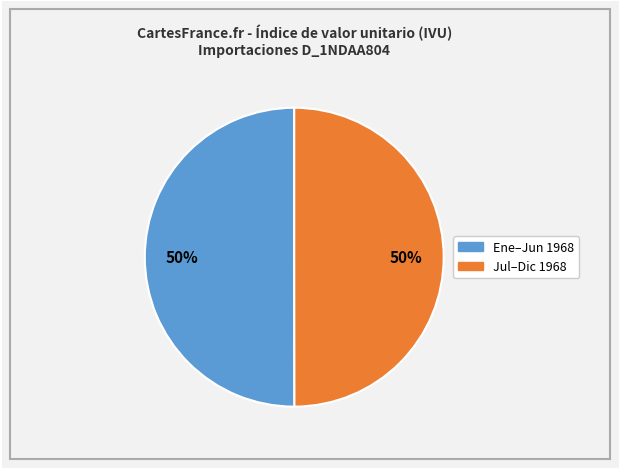

Count the number of slices in the pie.

2